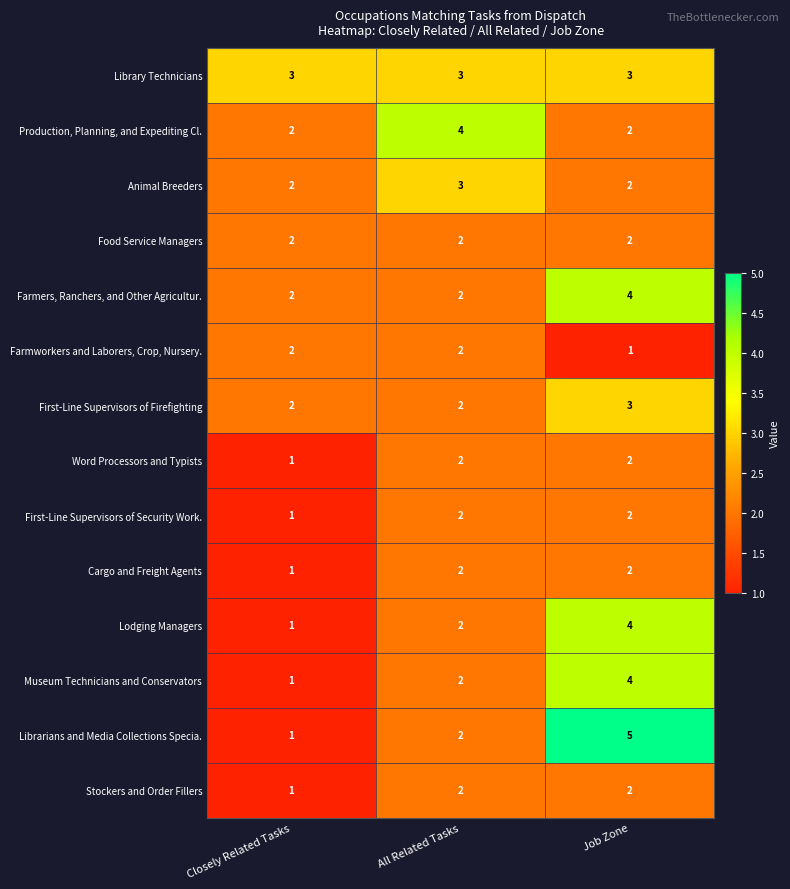

Which category has the highest value across all series?

Job Zone